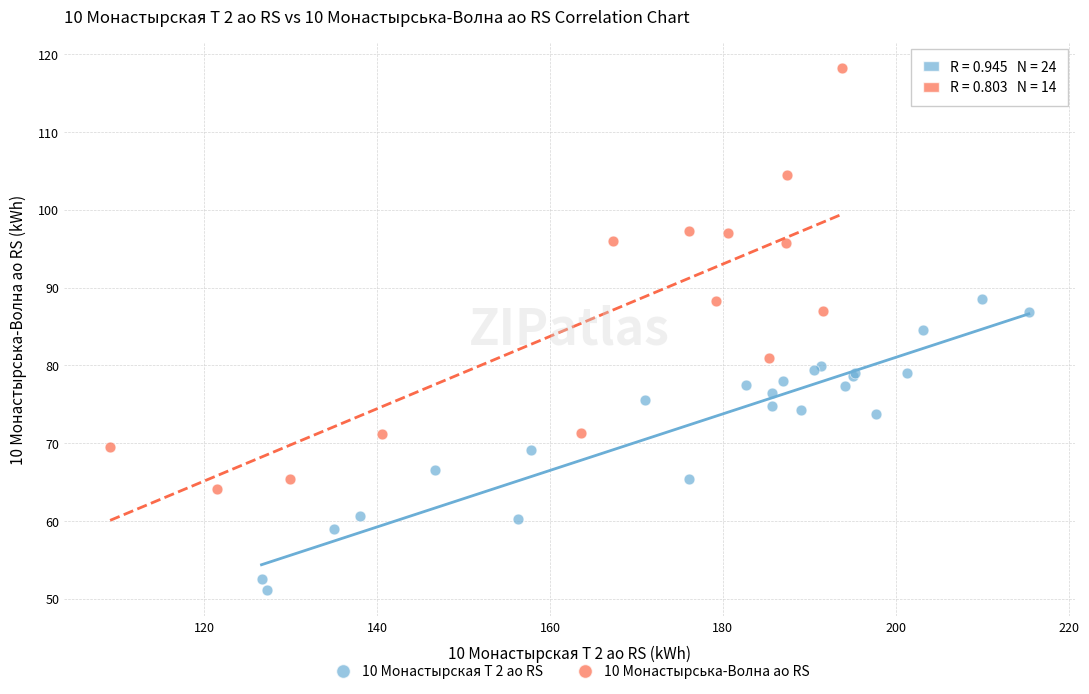

Which series has the largest Y range (max minus min)?

10 Монастырська-Волна ао RS